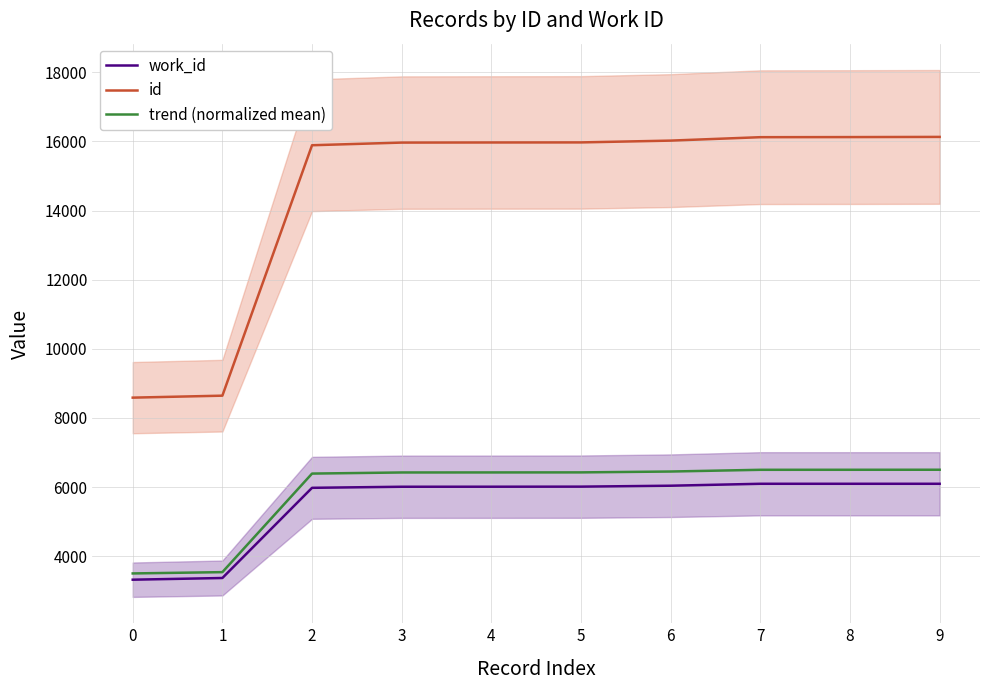

Rank the series by their maximum value, from lowest to highest.

work_id, trend (normalized mean), id